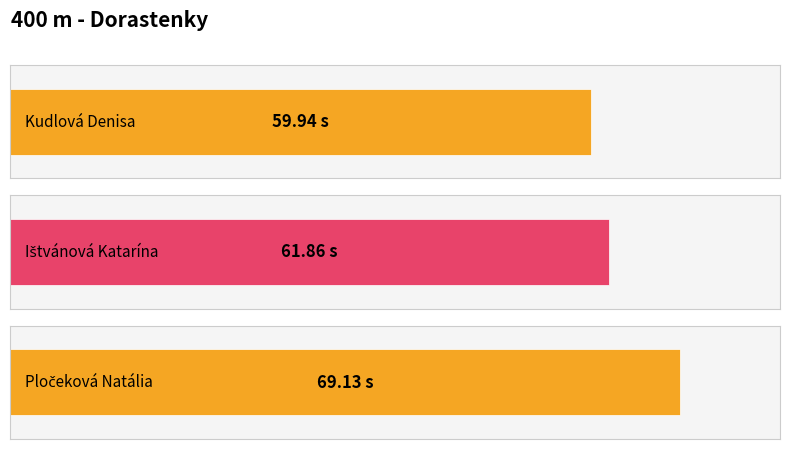

What is the sum of all values?

190.9